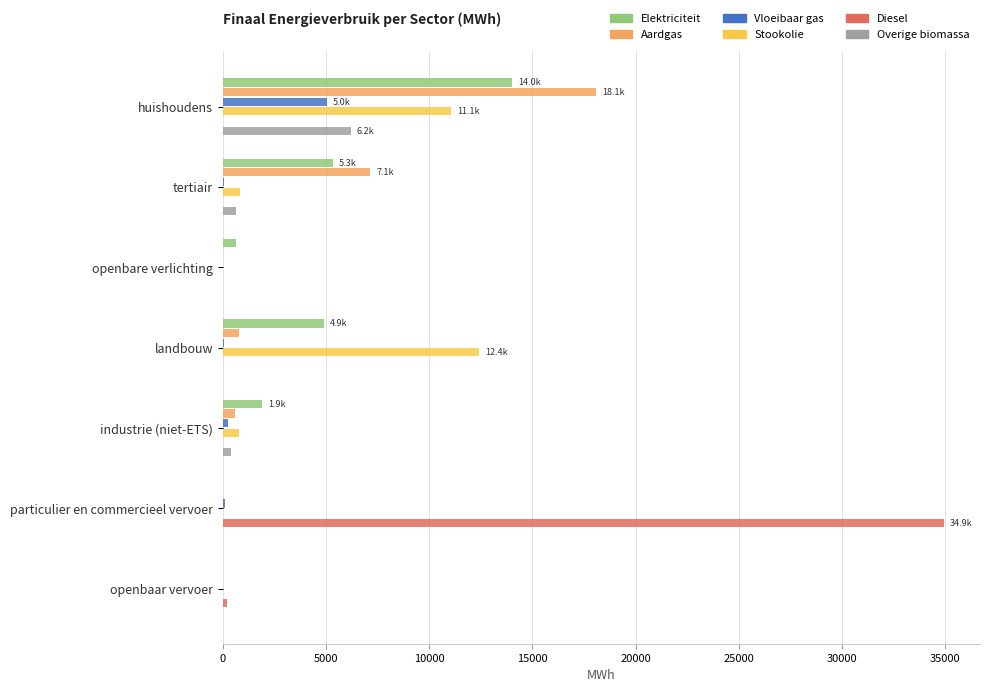

Is the value of Elektriciteit at industrie (niet-ETS) greater than the value of Overige biomassa at industrie (niet-ETS)?

Yes